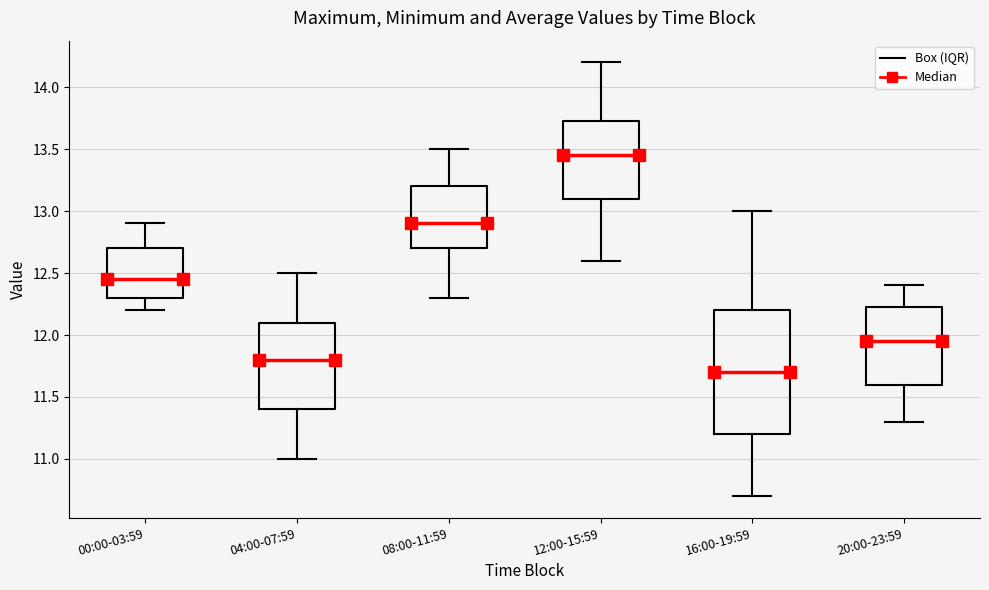

Which box is the tallest, from its lower edge to its upper edge?

16:00-19:59